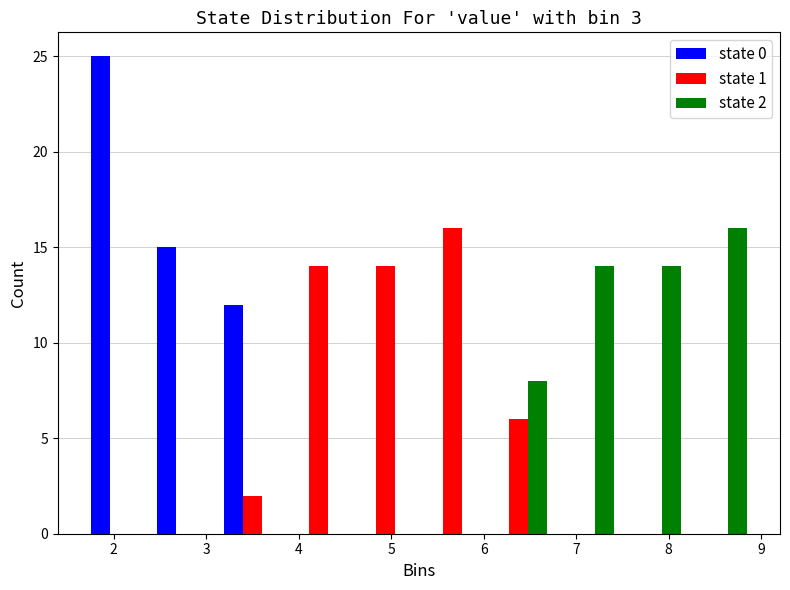

In the state 0 series, which range on the x-axis has the tallest bar?

1.70 to 2.42